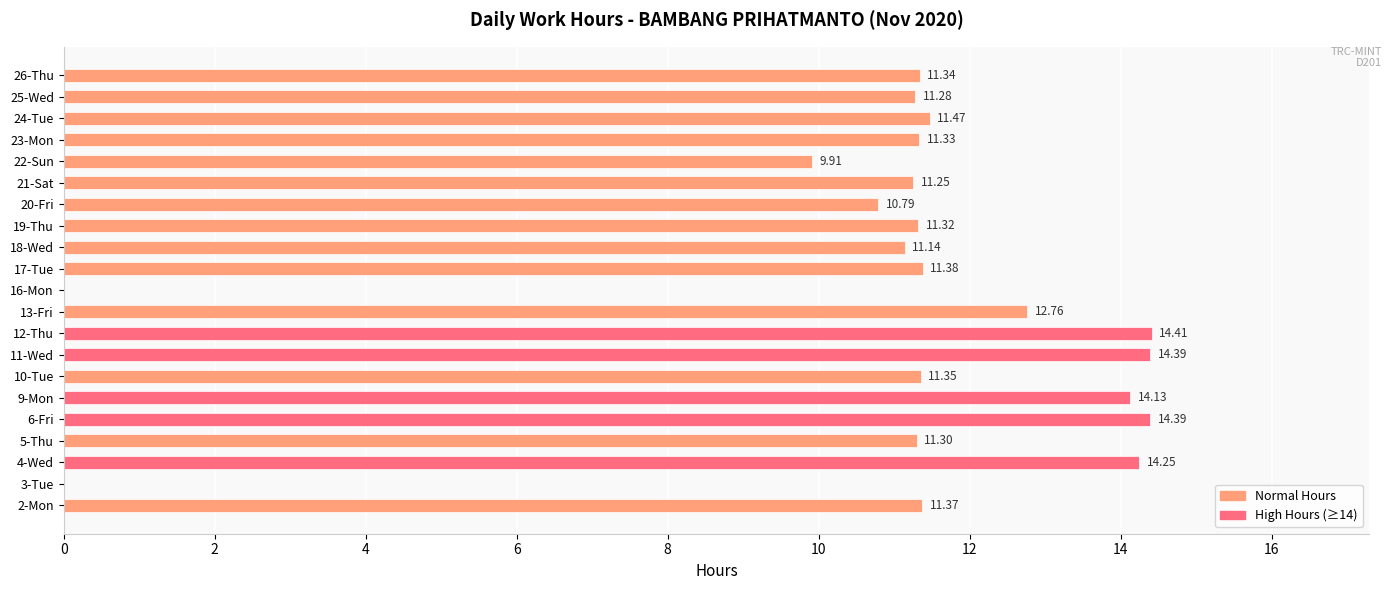

What is the sum of all values?

229.6